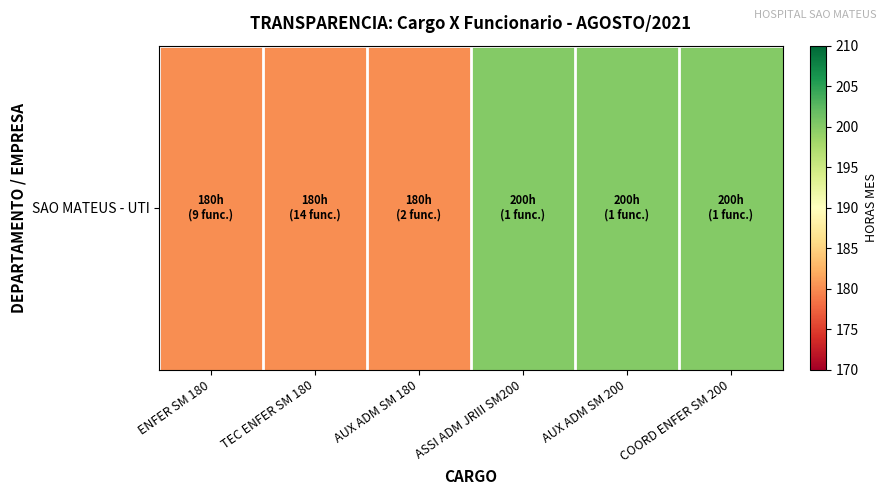

List the labels in order of value, largest first.

ASSI ADM JRIII SM200, AUX ADM SM 200, COORD ENFER SM 200, ENFER SM 180, TEC ENFER SM 180, AUX ADM SM 180